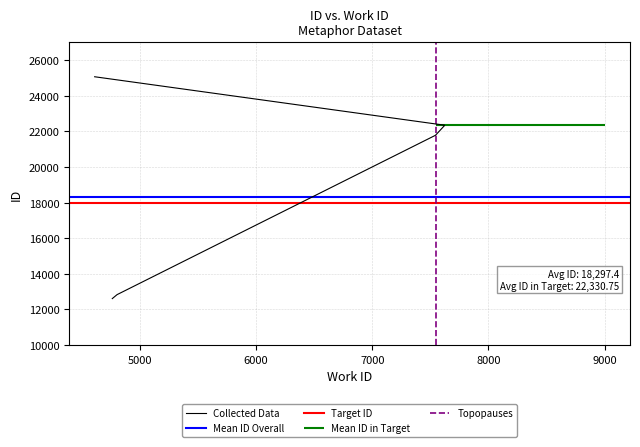

Reading left to right, what are all the values shown in this chart?

4762=12608	4803=12830	7546=21785	7546=21786	7546=21788	7546=21790	7622=22324	7622=22347	7622=22348	4610=25068